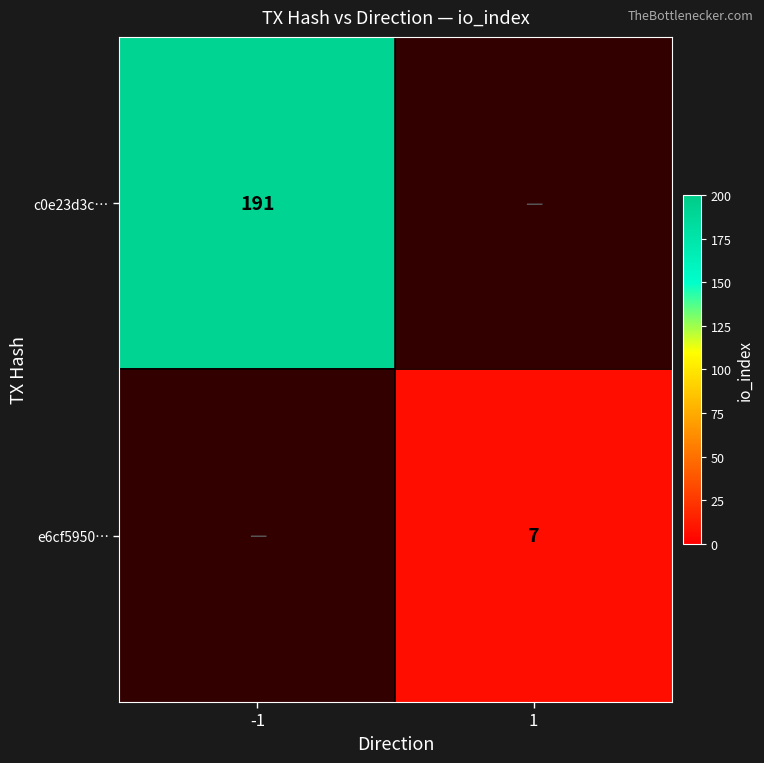

The value of e6cf5950… at 1 is 10. True or false?

False